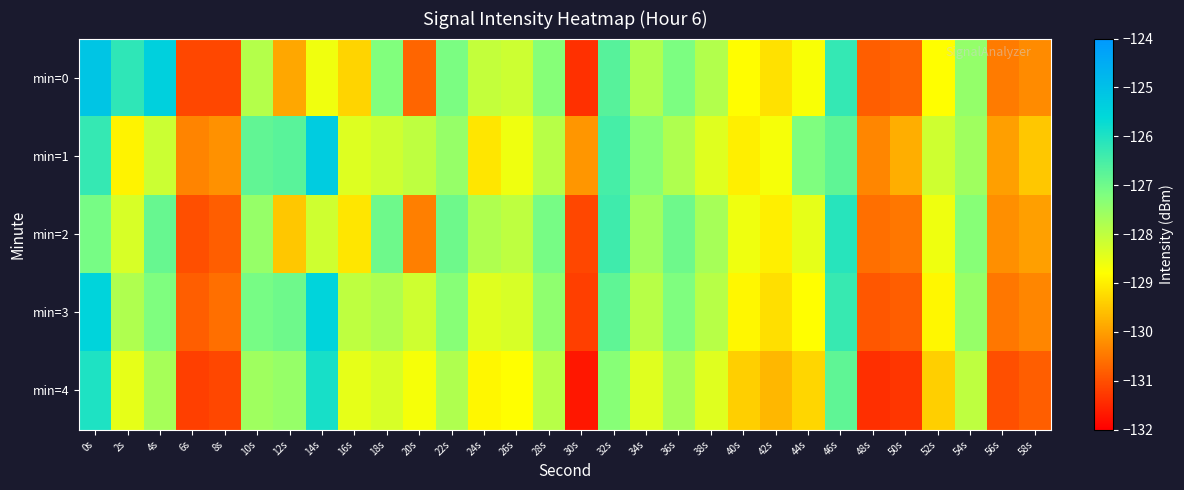

Reading left to right, extract all data points from this chart.

min=0: 0s=-125.1	2s=-126.2	4s=-125.4	6s=-131.1	8s=-131.1	10s=-127.9	12s=-129.9	14s=-128.6	16s=-129.3	18s=-127.2	20s=-130.7	22s=-127.2	24s=-128.1	26s=-128.2	28s=-127.3	30s=-131.4	32s=-126.7	34s=-127.8	36s=-127.2	38s=-127.8	40s=-128.8	42s=-129.2	44s=-128.7	46s=-126.3	48s=-130.8	50s=-130.7	52s=-128.8	54s=-127.5	56s=-130.4	58s=-130.2
min=1: 0s=-126.3	2s=-129.0	4s=-128.2	6s=-130.3	8s=-130.2	10s=-126.8	12s=-126.7	14s=-125.3	16s=-128.4	18s=-128.2	20s=-128.0	22s=-127.5	24s=-129.1	26s=-128.6	28s=-127.9	30s=-130.1	32s=-126.5	34s=-127.3	36s=-127.8	38s=-128.4	40s=-129.0	42s=-128.7	44s=-127.2	46s=-126.8	48s=-130.3	50s=-129.8	52s=-128.2	54s=-127.6	56s=-130.0	58s=-129.5
min=2: 0s=-127.1	2s=-128.3	4s=-126.9	6s=-131.0	8s=-130.8	10s=-127.5	12s=-129.5	14s=-128.2	16s=-129.1	18s=-127.0	20s=-130.4	22s=-127.0	24s=-127.8	26s=-128.0	28s=-127.1	30s=-131.1	32s=-126.4	34s=-127.6	36s=-127.0	38s=-127.7	40s=-128.6	42s=-129.0	44s=-128.5	46s=-126.1	48s=-130.6	50s=-130.5	52s=-128.6	54s=-127.3	56s=-130.2	58s=-130.0
min=3: 0s=-125.5	2s=-127.8	4s=-127.2	6s=-130.8	8s=-130.6	10s=-127.1	12s=-127.0	14s=-125.5	16s=-128.0	18s=-127.8	20s=-128.2	22s=-127.3	24s=-128.4	26s=-128.3	28s=-127.4	30s=-131.2	32s=-126.8	34s=-127.9	36s=-127.2	38s=-127.9	40s=-128.9	42s=-129.2	44s=-128.8	46s=-126.3	48s=-130.9	50s=-130.8	52s=-128.9	54s=-127.5	56s=-130.5	58s=-130.3
min=4: 0s=-126.0	2s=-128.5	4s=-127.7	6s=-131.2	8s=-131.1	10s=-127.6	12s=-127.5	14s=-125.9	16s=-128.5	18s=-128.3	20s=-128.7	22s=-127.8	24s=-128.9	26s=-128.8	28s=-127.9	30s=-131.7	32s=-127.3	34s=-128.4	36s=-127.7	38s=-128.4	40s=-129.4	42s=-129.7	44s=-129.3	46s=-126.8	48s=-131.4	50s=-131.3	52s=-129.4	54s=-128.0	56s=-131.0	58s=-130.8